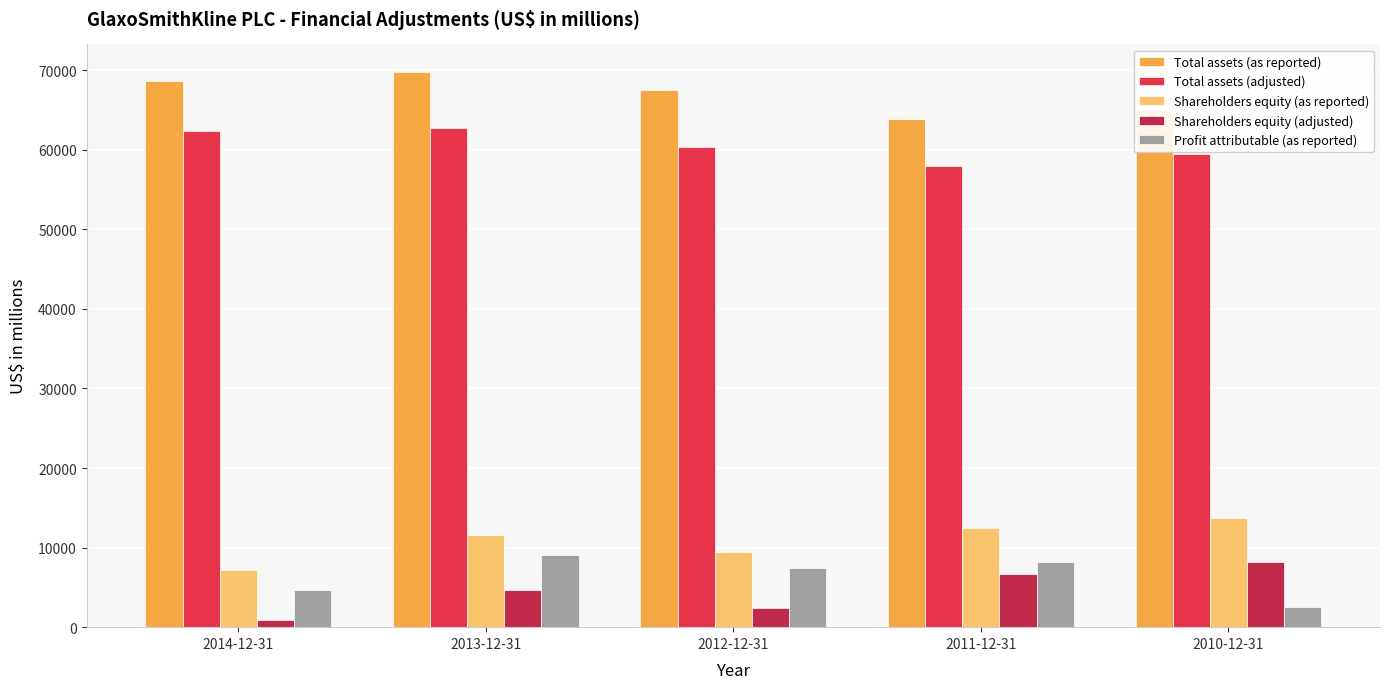

List the series in order of their peak value, highest first.

Total assets (as reported), Total assets (adjusted), Shareholders equity (as reported), Profit attributable (as reported), Shareholders equity (adjusted)